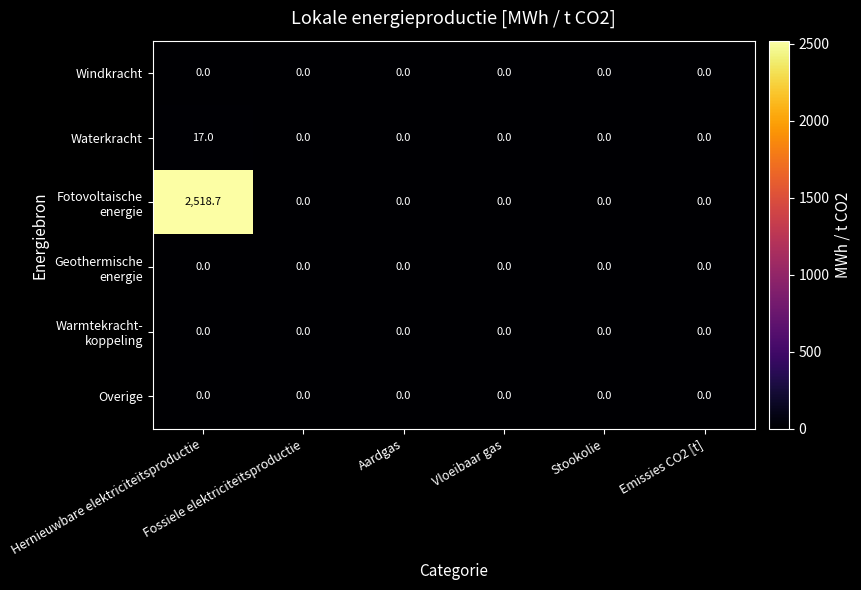

What is the greatest value displayed?

2518.7